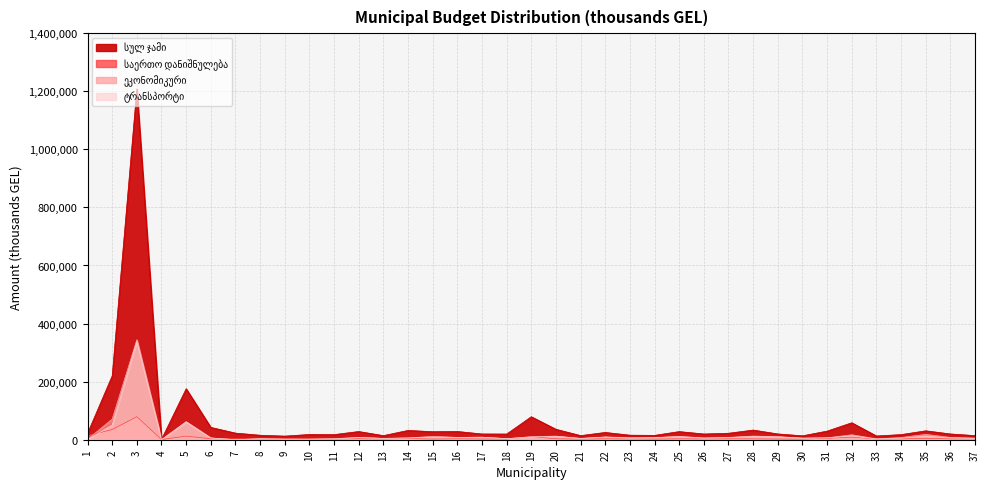

How many lines are shown in the chart?

4